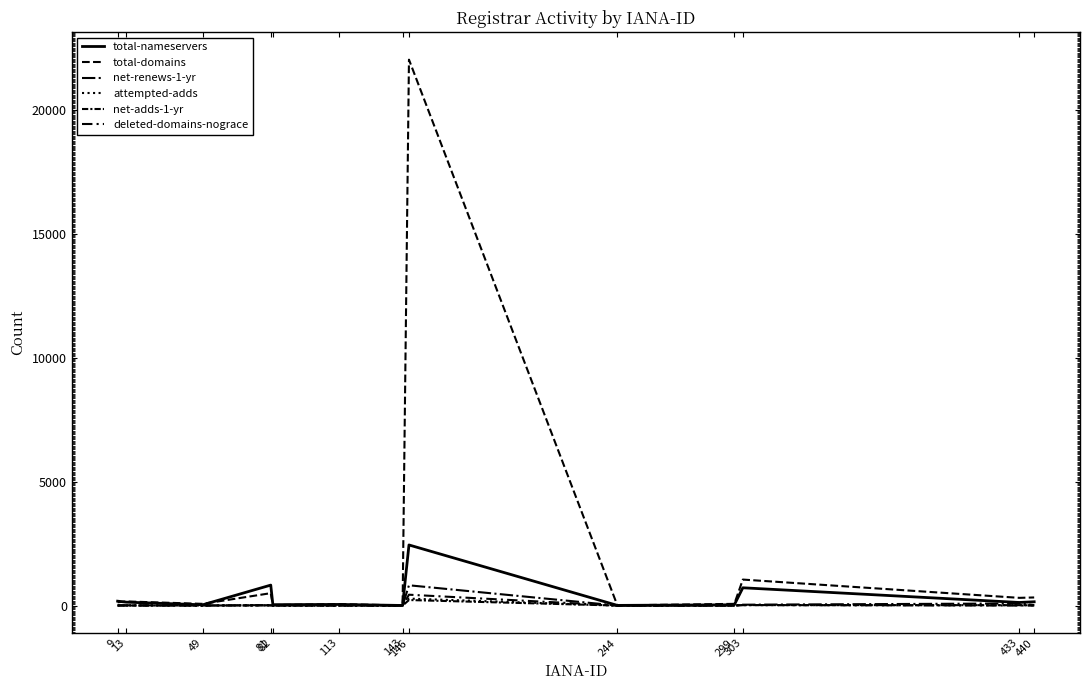

What is the average value of the deleted-domains-nograce series?

37